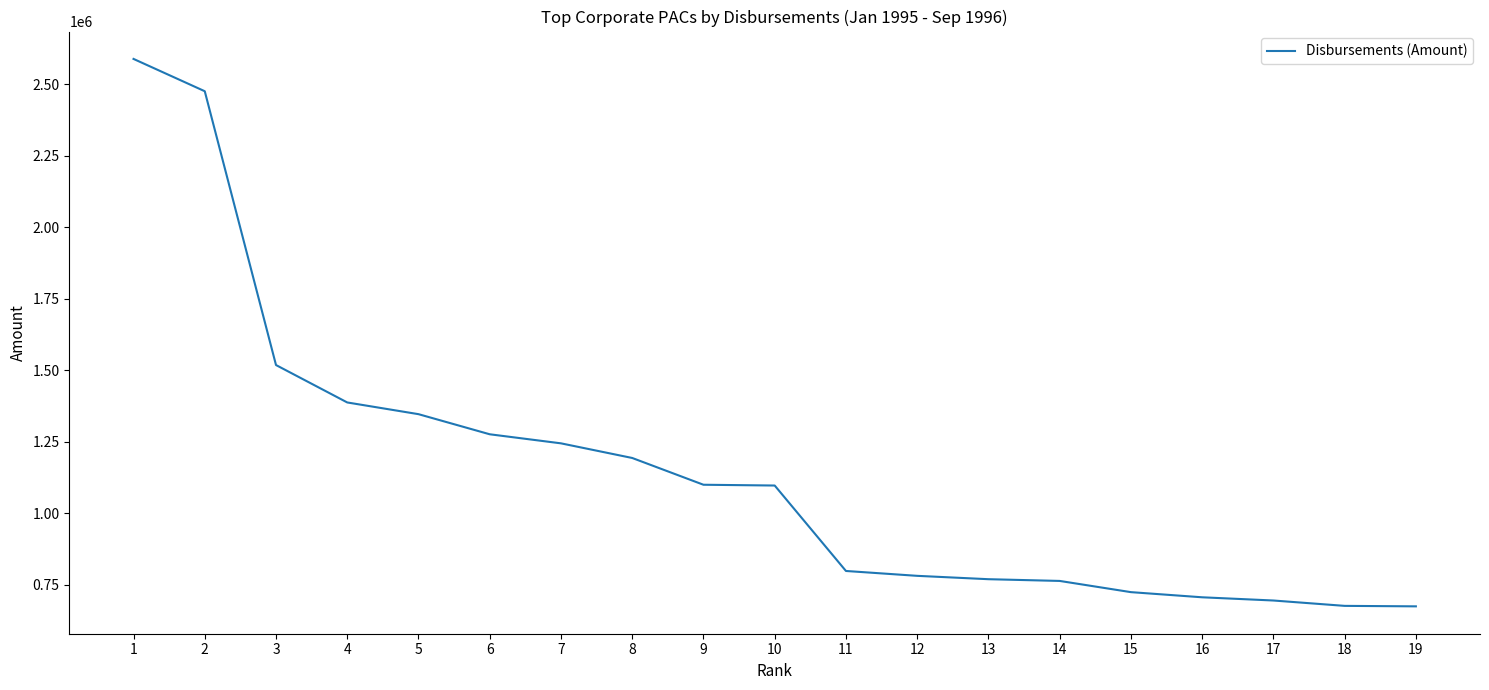

At which category does the chart reach its peak across all series?

1